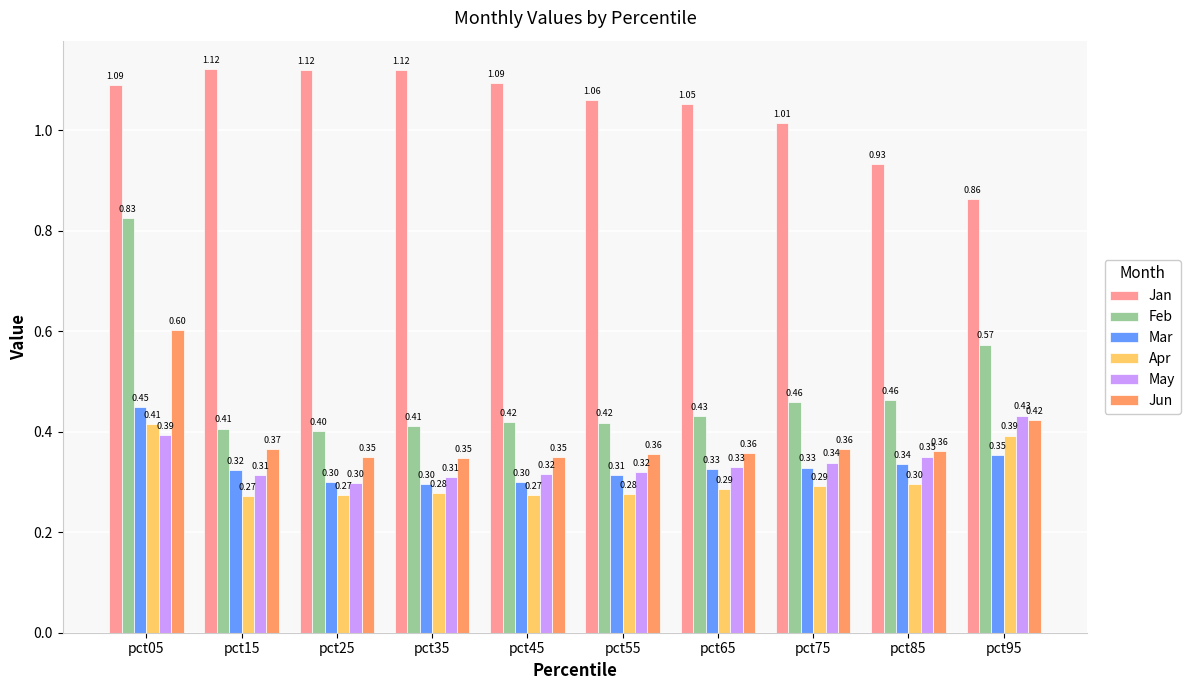

What is the total value across all series at pct15?

2.8